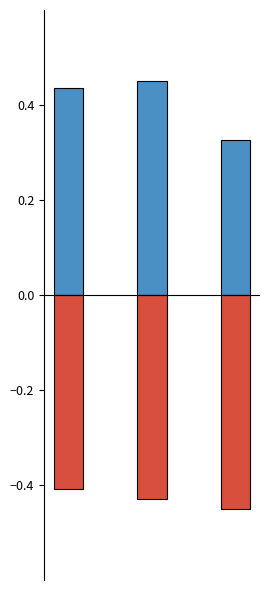

True or false: id has a value of -0.3 at 1.

False